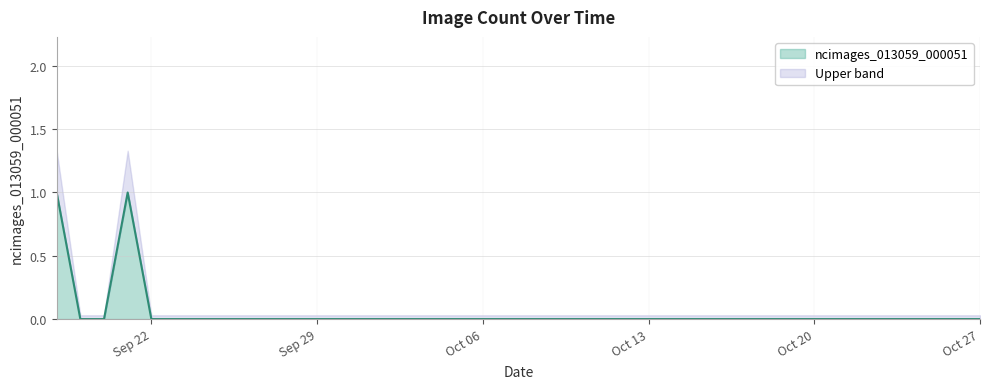

The value of ncimages_013059_000051 at Sep 29 is 0.6. True or false?

False